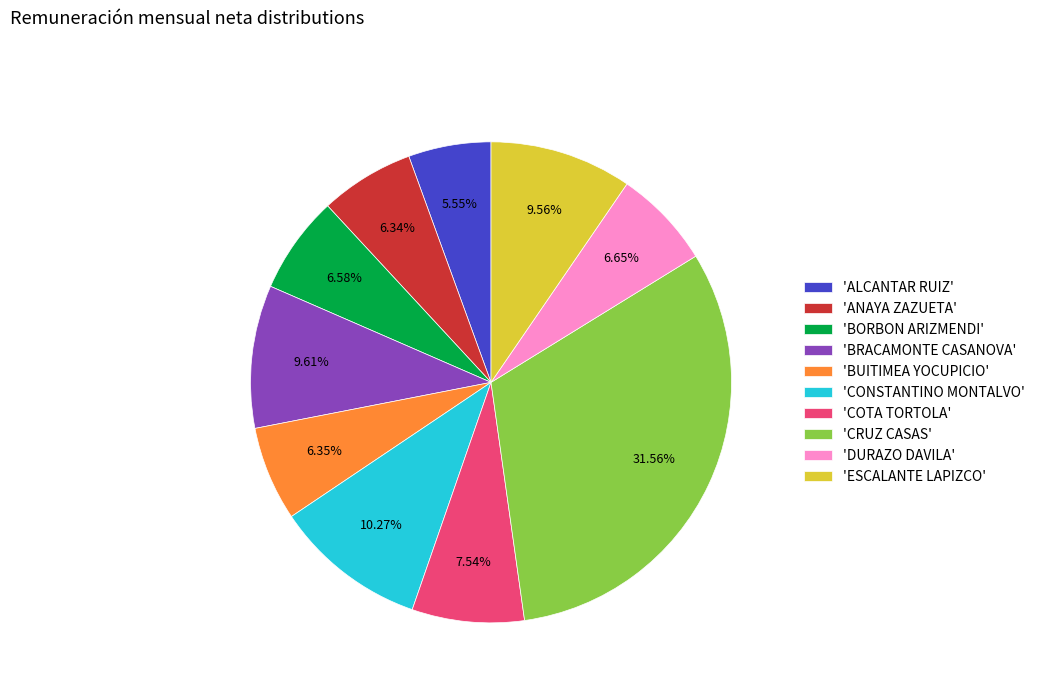

What is the largest slice in the pie chart?

'CRUZ CASAS'